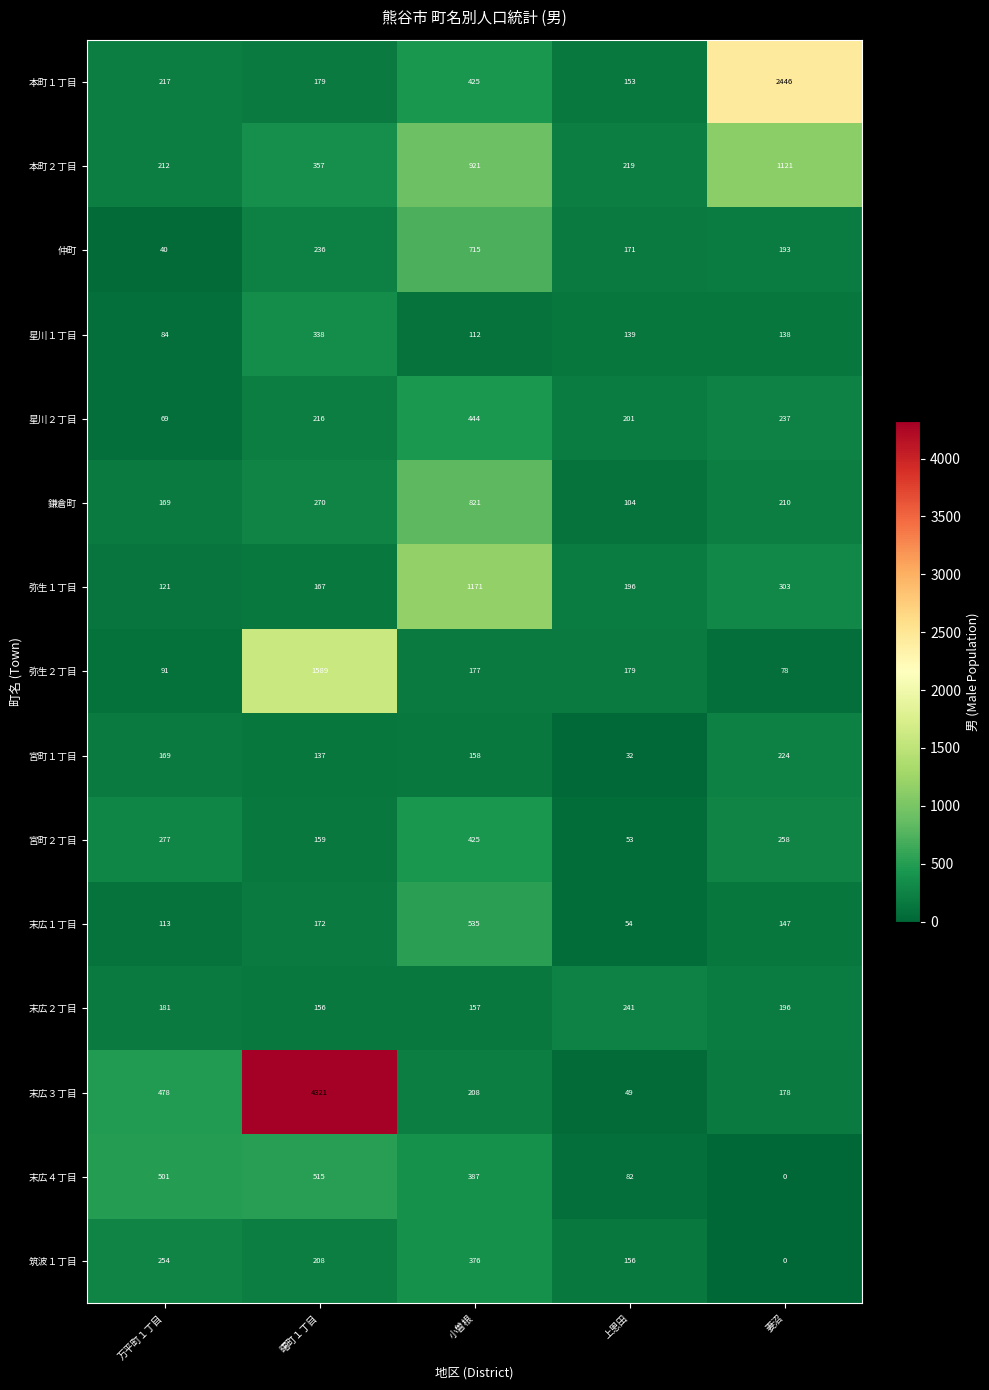

The 弥生１丁目 series shows 69 at 上恩田. True or false?

False